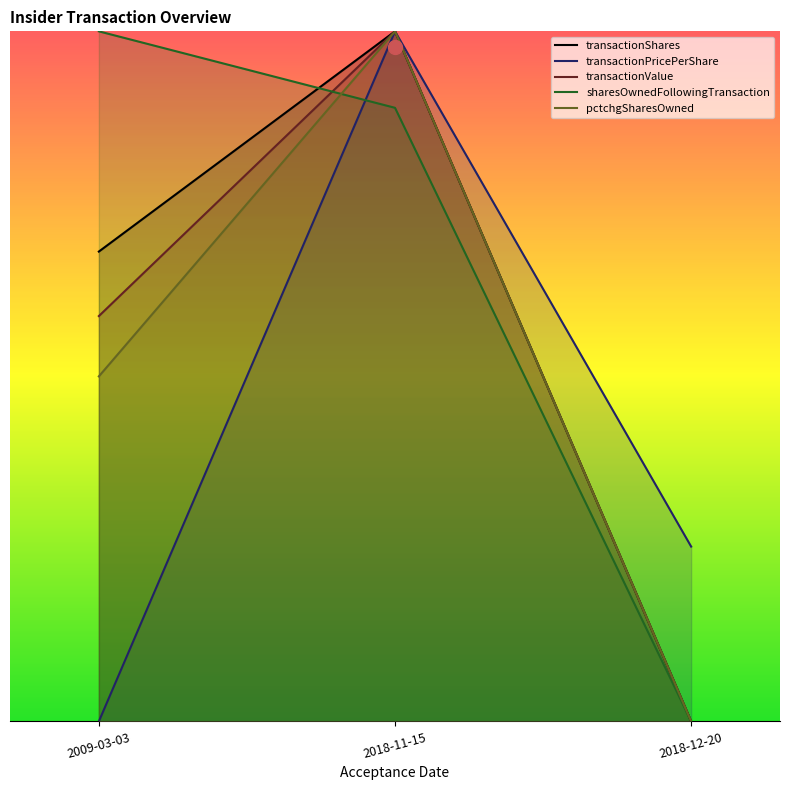

Does the chart display data point markers on the line(s)?

No